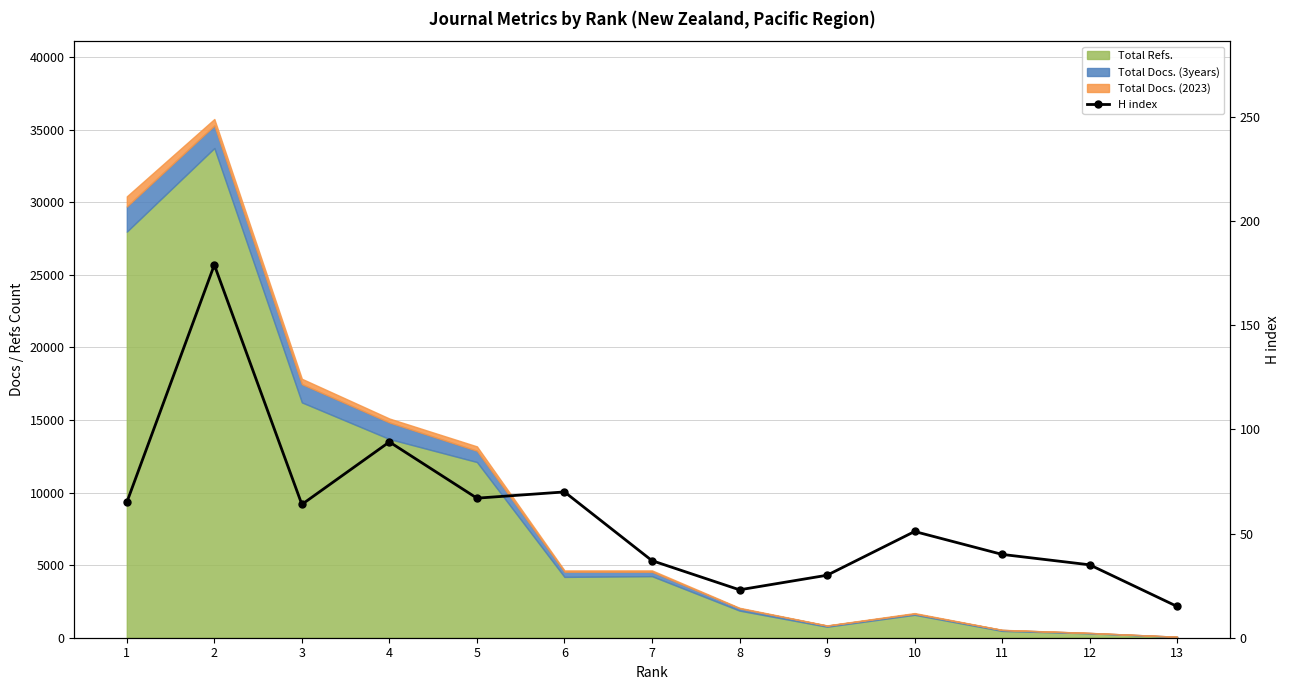

Where is the data nearest to the value 97?

4